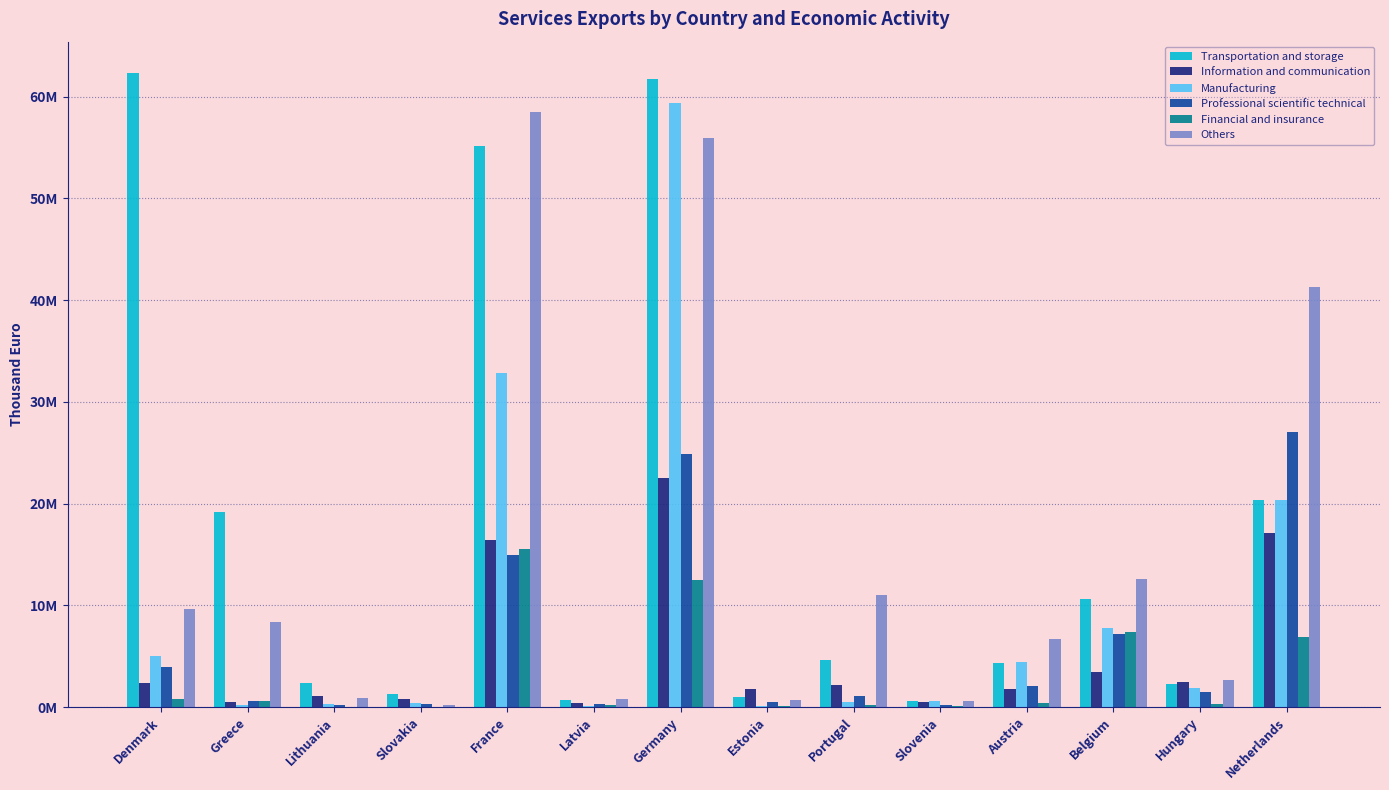

What are all the series names shown in the legend?

Transportation and storage, Information and communication, Manufacturing, Professional scientific technical, Financial and insurance, Others